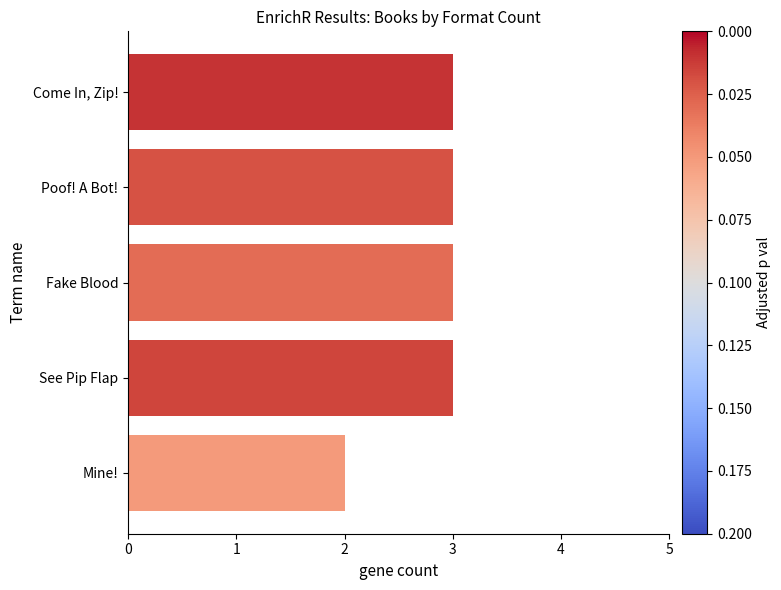

True or false: the data shows 4 at Come In, Zip!.

False